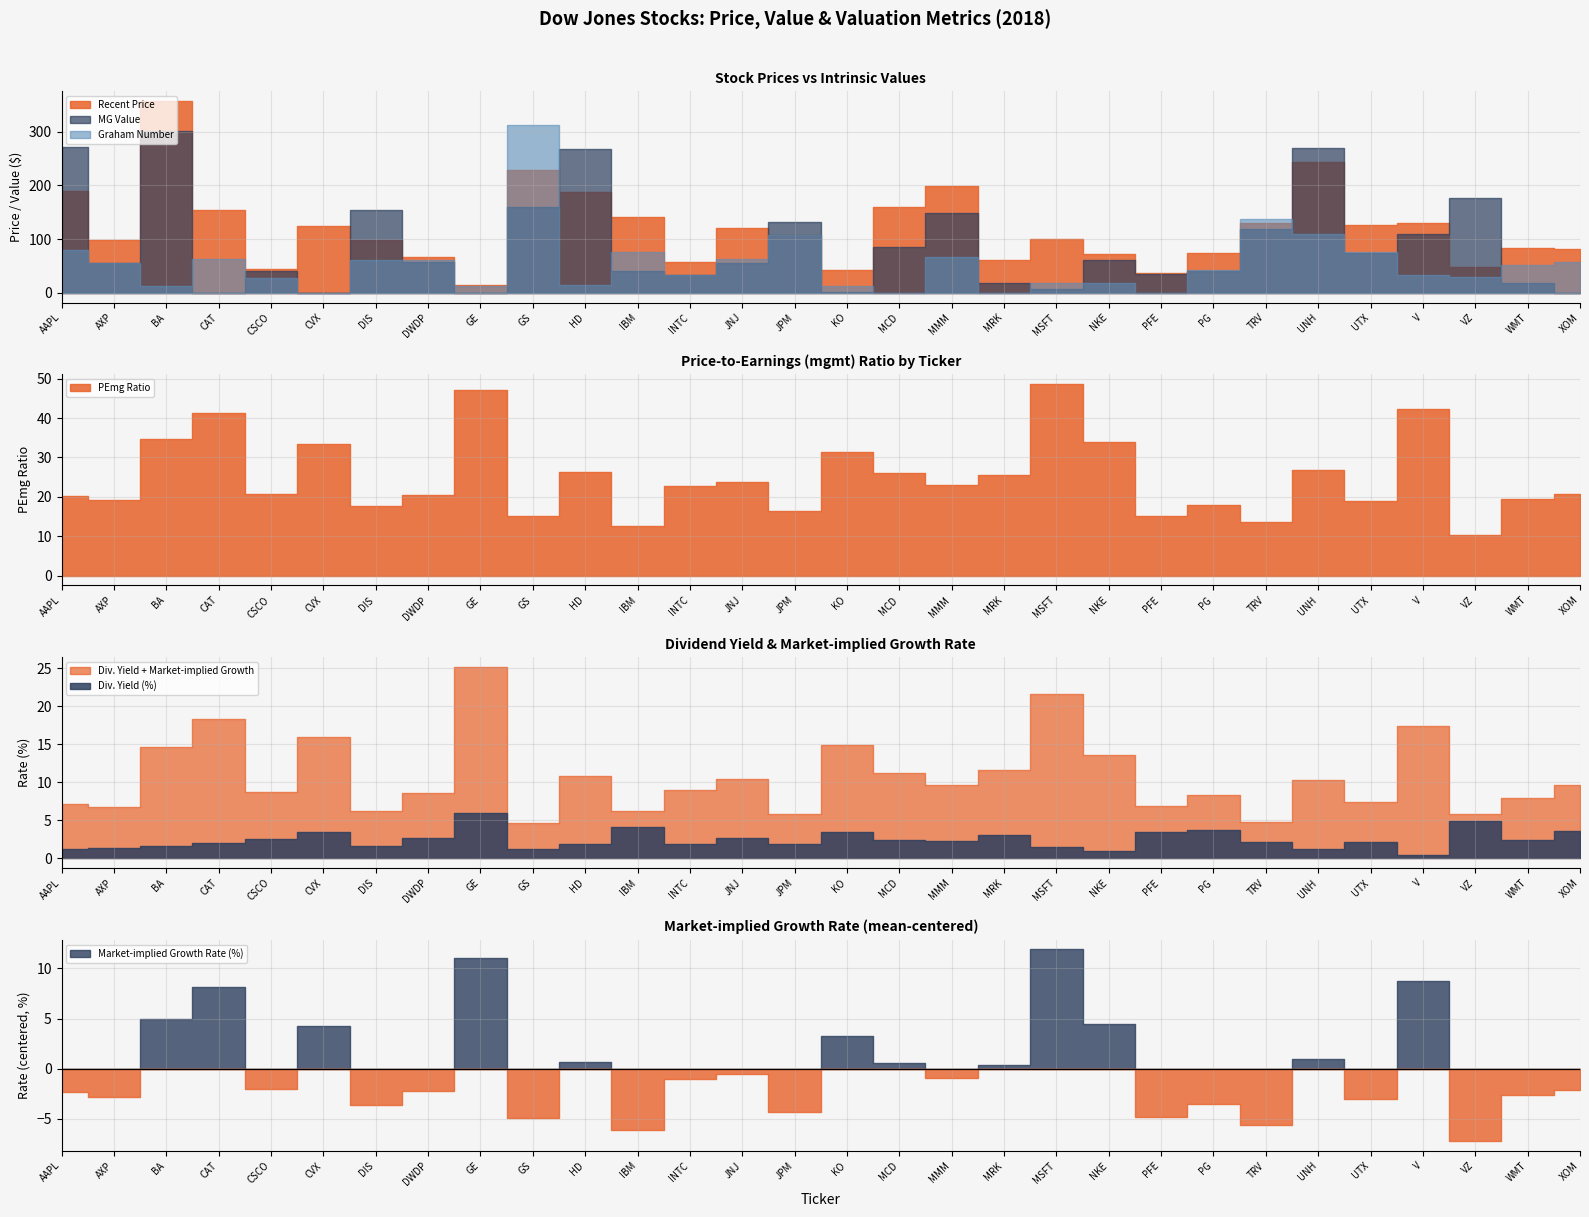

What is the label of the 24th point from the left?

TRV